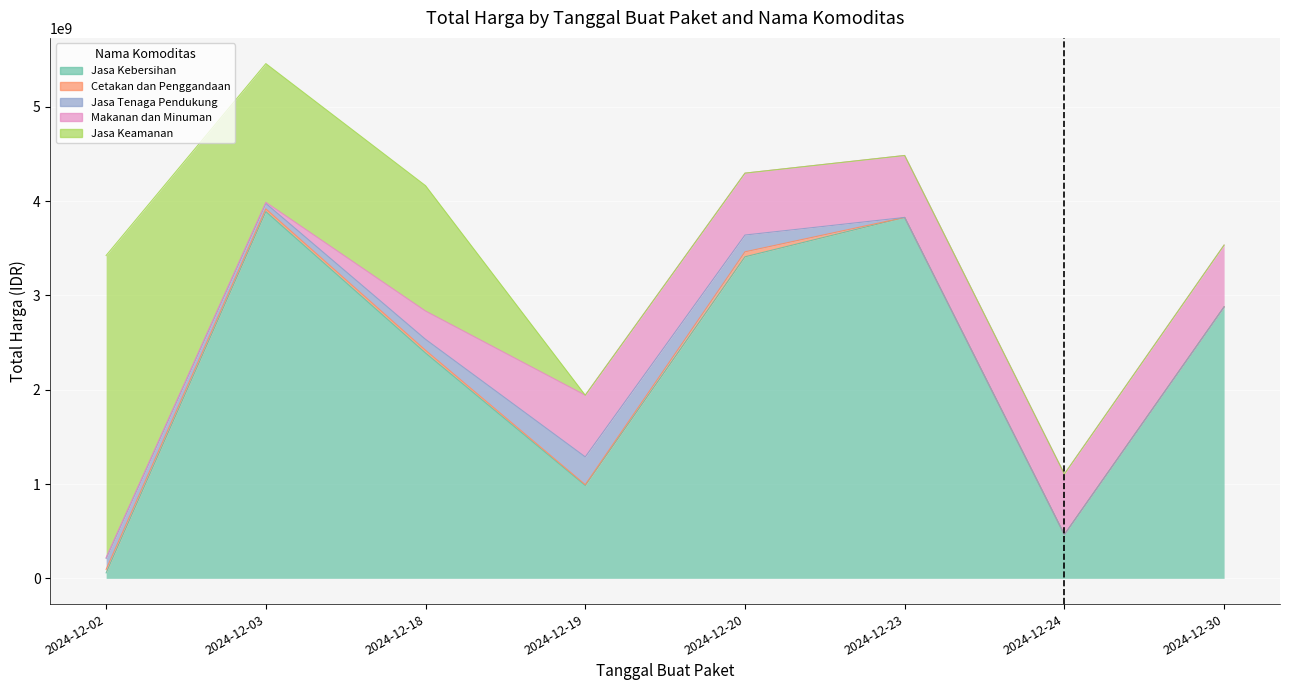

Rank the series by their maximum value, from highest to lowest.

Jasa Kebersihan, Jasa Keamanan, Makanan dan Minuman, Jasa Tenaga Pendukung, Cetakan dan Penggandaan